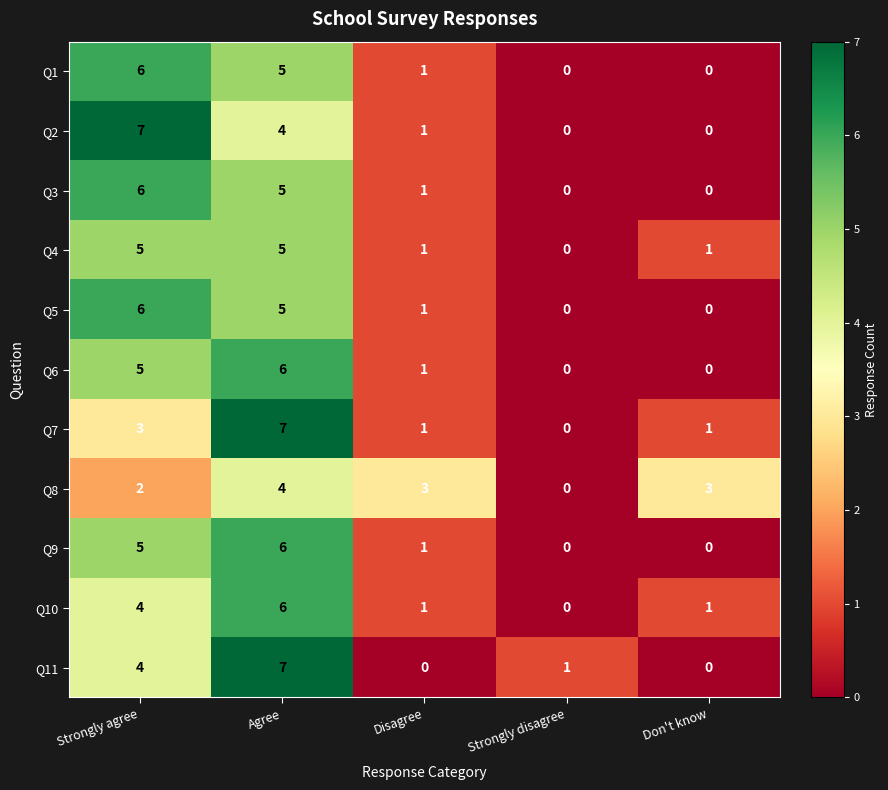

Is it true that Q11 equals -3 at Don't know?

False